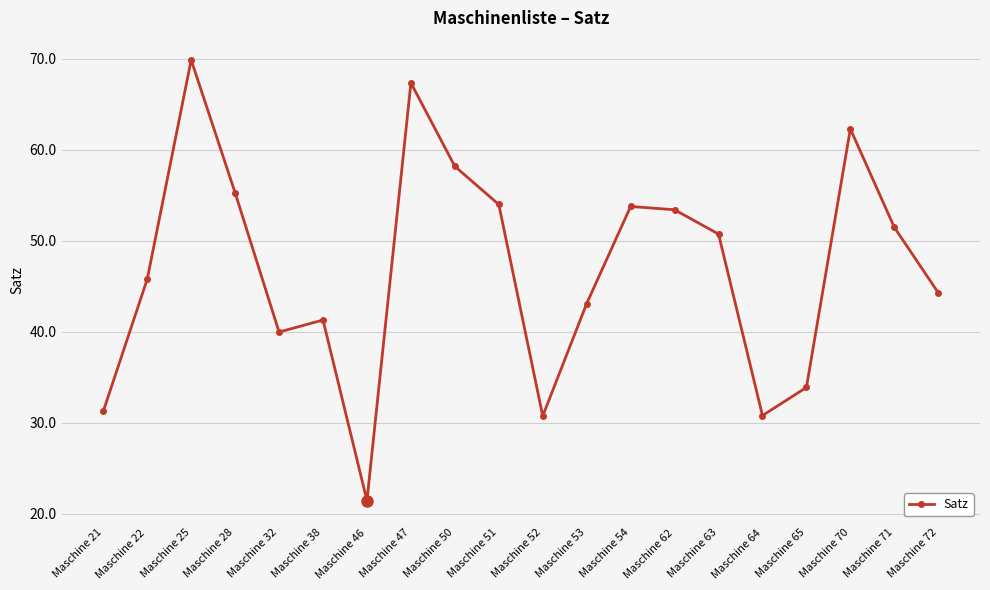

What is the difference between the second highest and second lowest values?

36.6